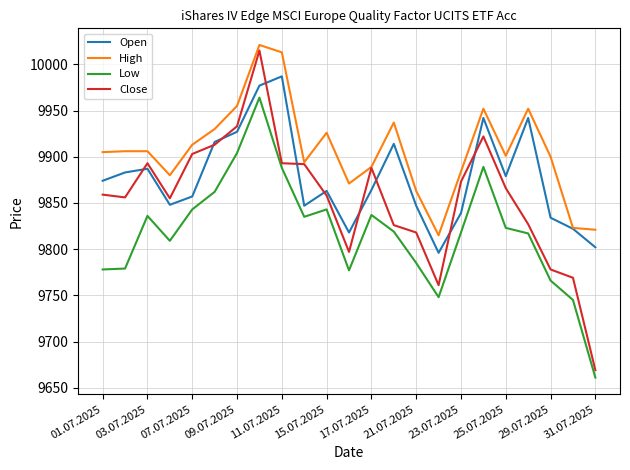

What is the difference between the second highest and second lowest values in the Low series?

159